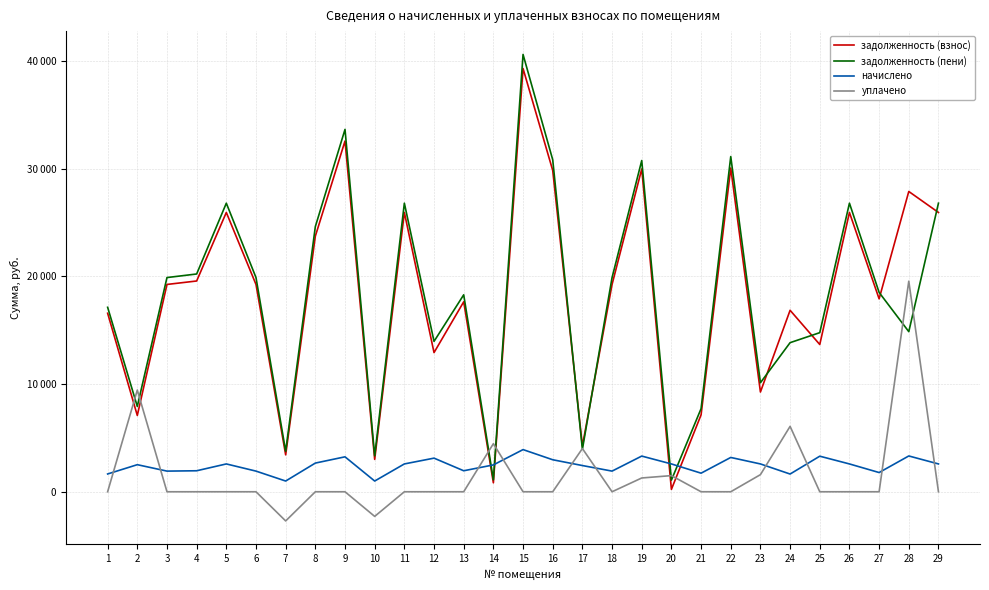

The задолженность (взнос) series shows 16580.0 at 1. True or false?

True